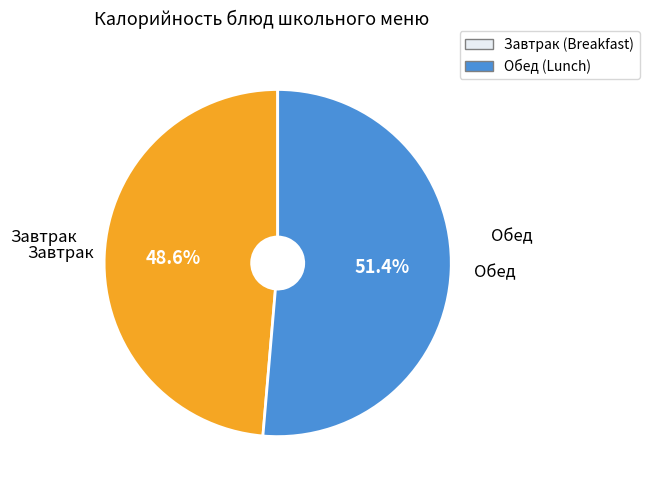

Does any single category account for the majority?

Yes